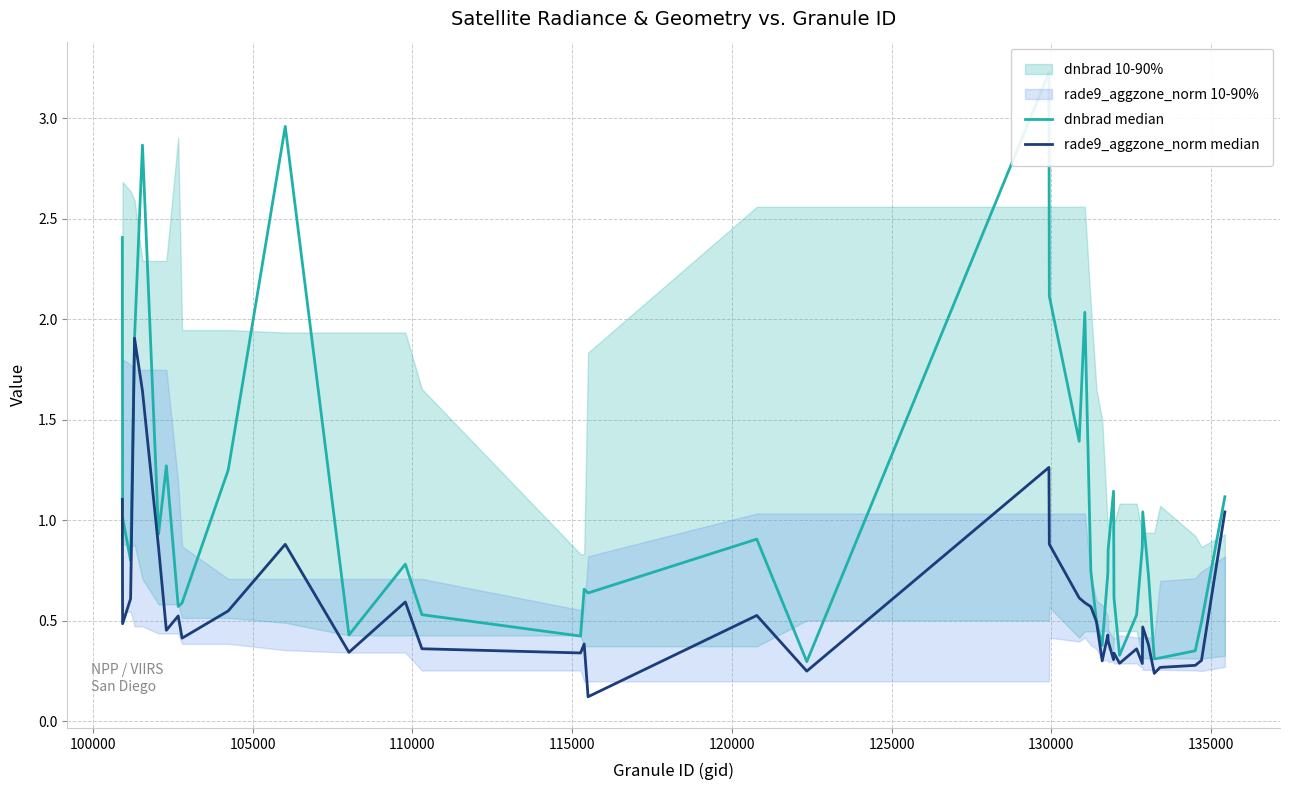

True or false: rade9_aggzone_norm median has a value of 0.6 at 14.

False